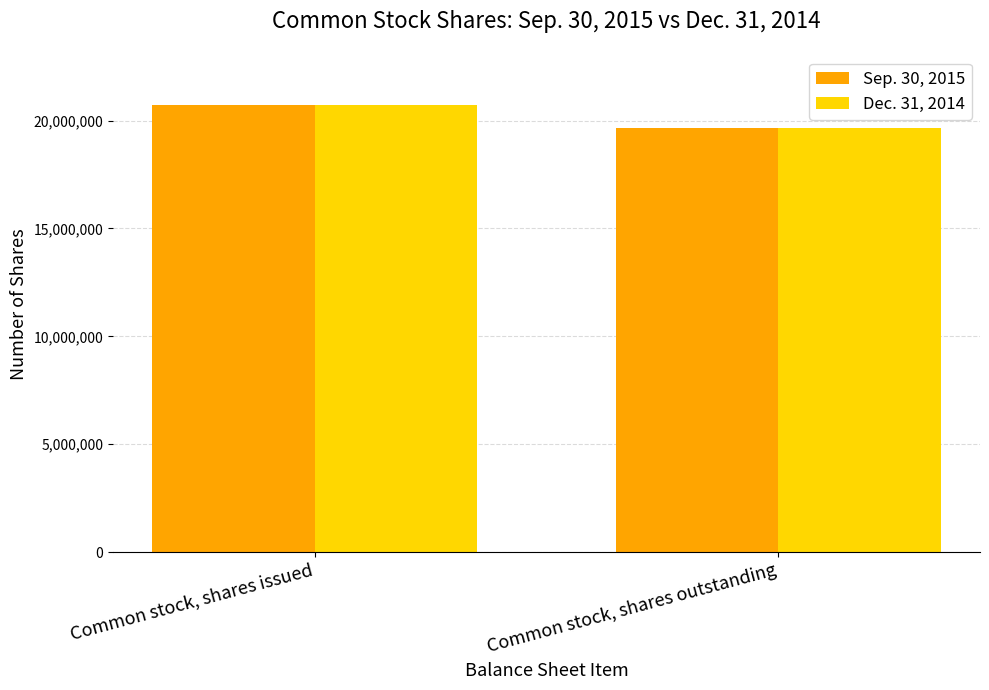

What is the label of the 1st bar from the right?

Common stock, shares outstanding